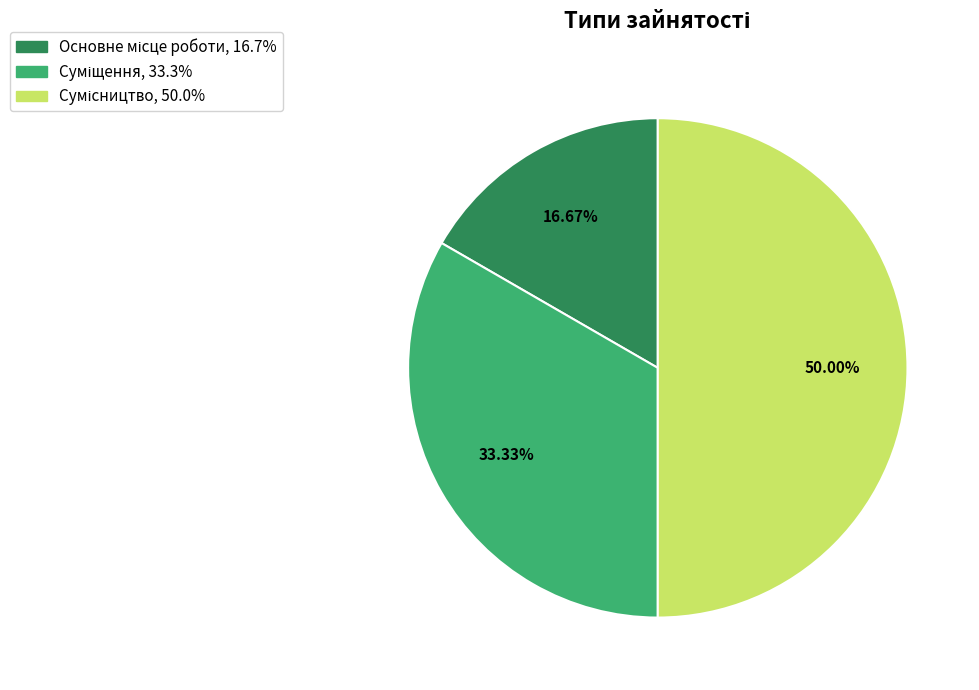

Rank the categories by value from highest to lowest.

Сумісництво, Суміщення, Основне місце роботи